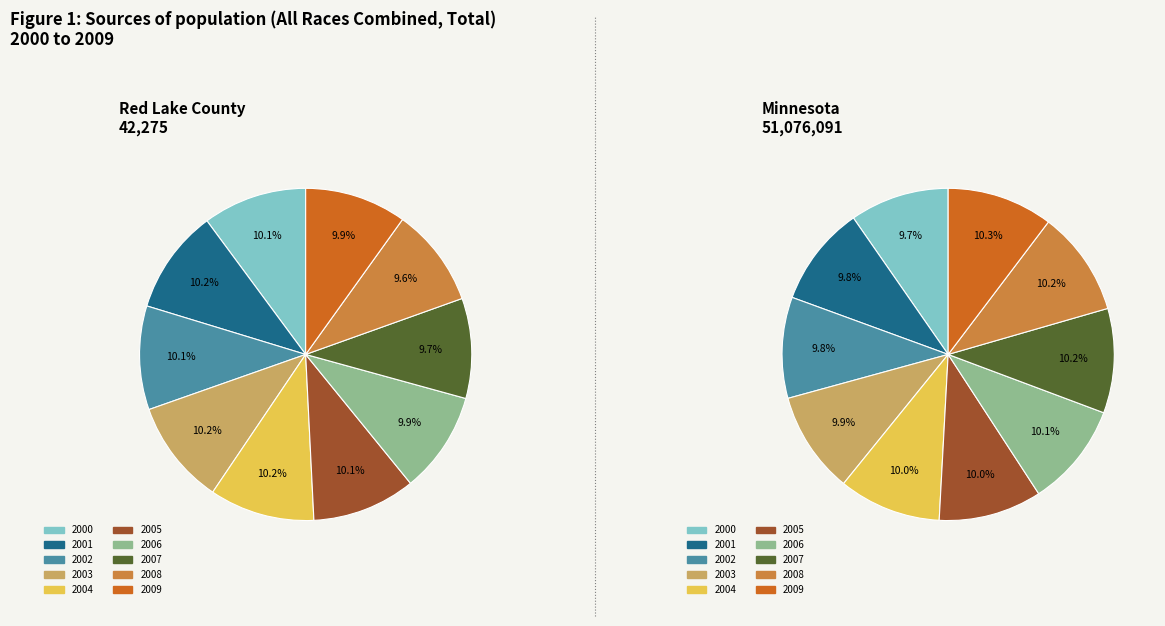

Count the number of slices in the pie.

10